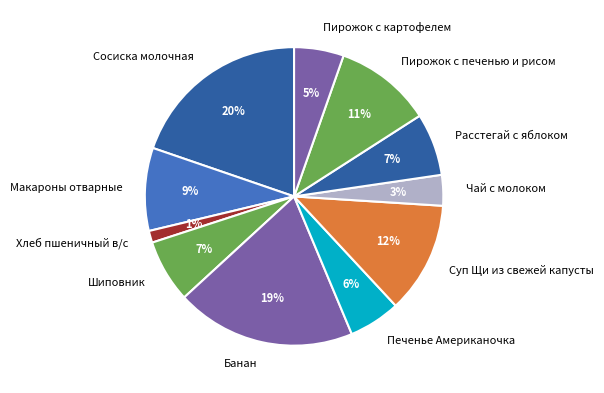

Which has a higher value, Пирожок с печенью и рисом or Хлеб пшеничный в/с?

Пирожок с печенью и рисом